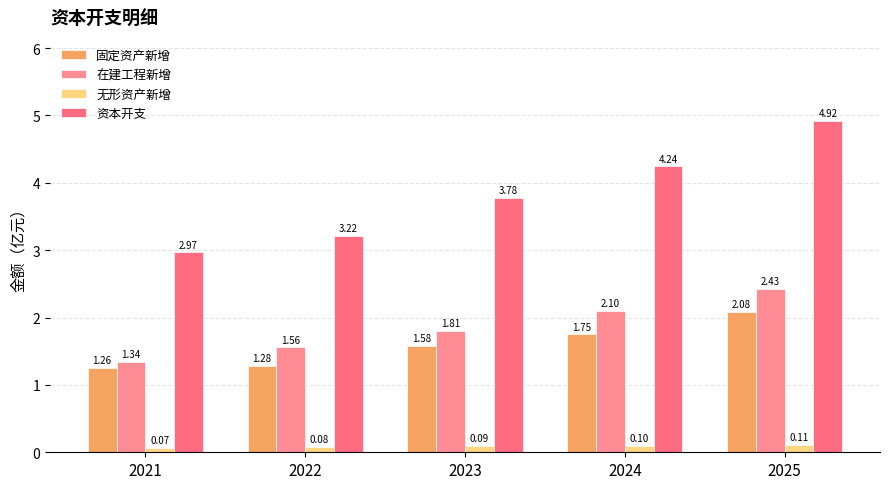

True or false: 在建工程新增 has a value of 2.4 at 2025.

True